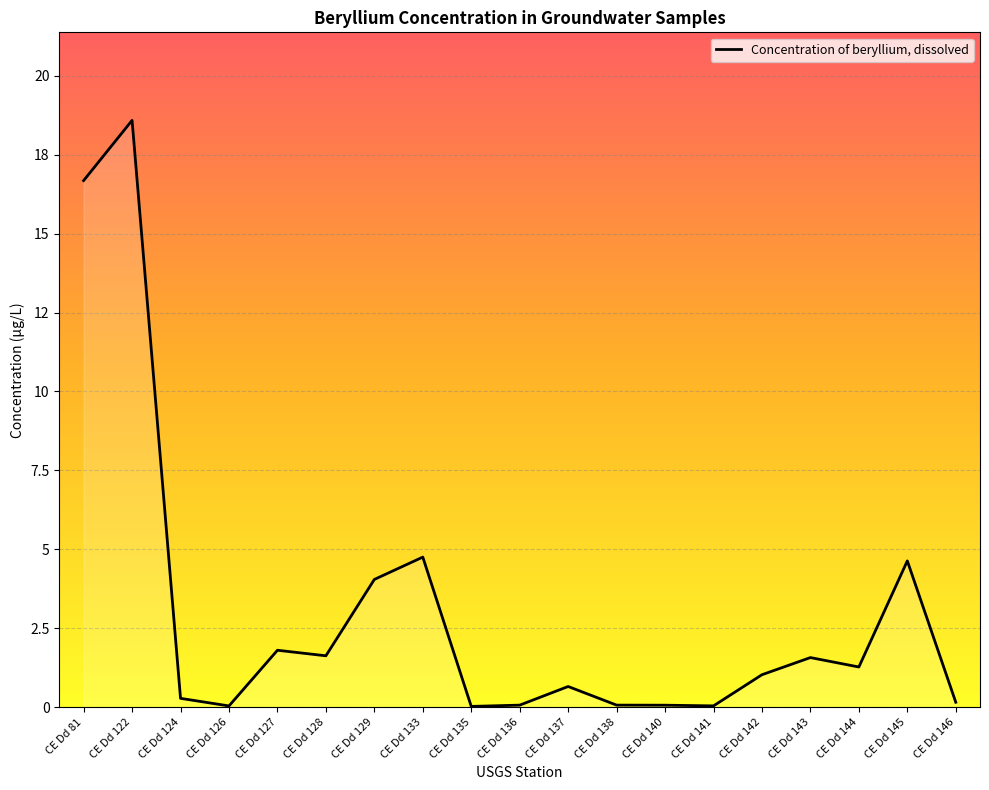

What is the average value?

3.0